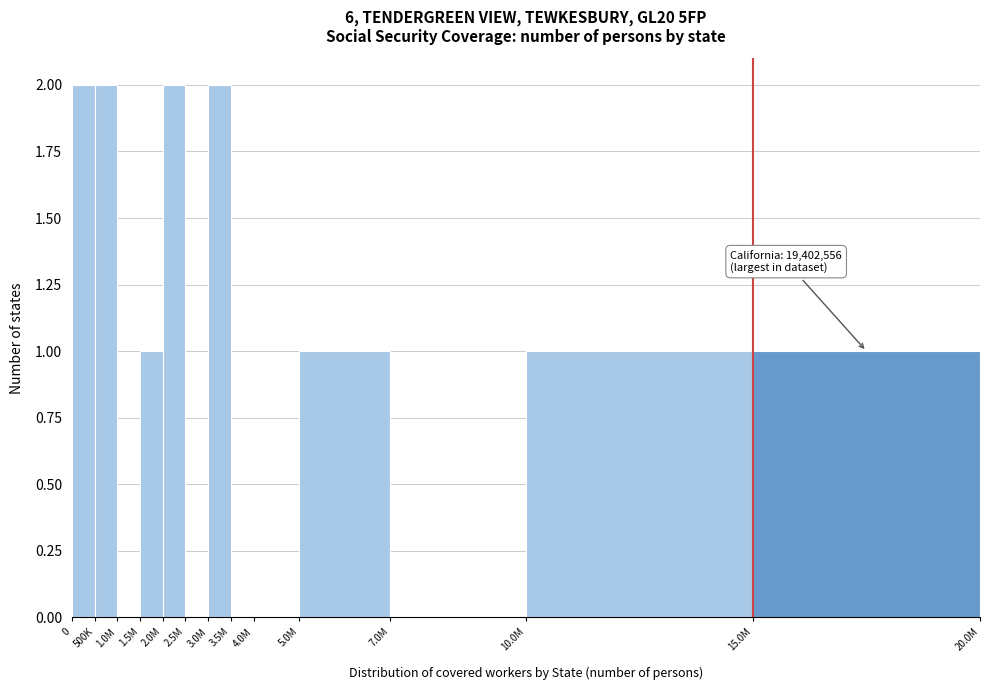

Reading left to right, transcribe all the data shown in this chart.

0=2	500K=2	1.0M=0	1.5M=1	2.0M=2	2.5M=0	3.0M=2	3.5M=0	4.0M=0	5.0M=1	7.0M=0	10.0M=1	15.0M=1